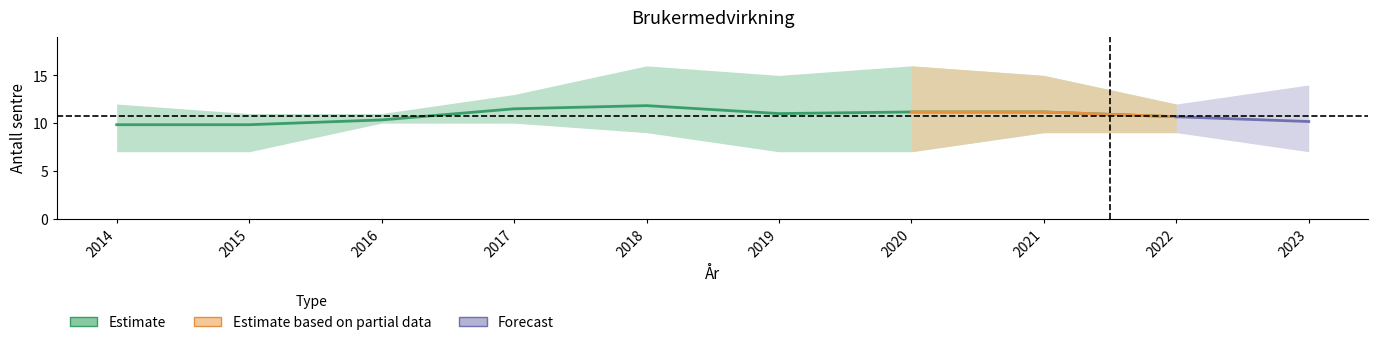

What is the greatest value displayed?

16